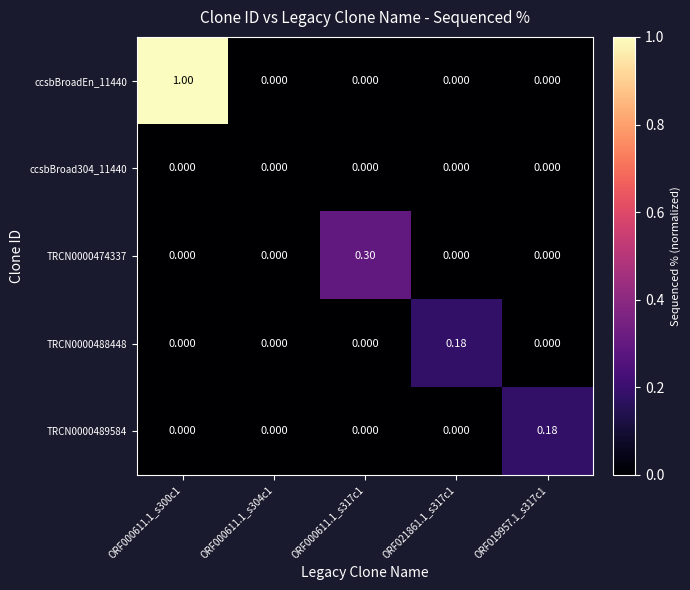

At which category does the chart reach its minimum across all series?

ORF000611.1_s304c1